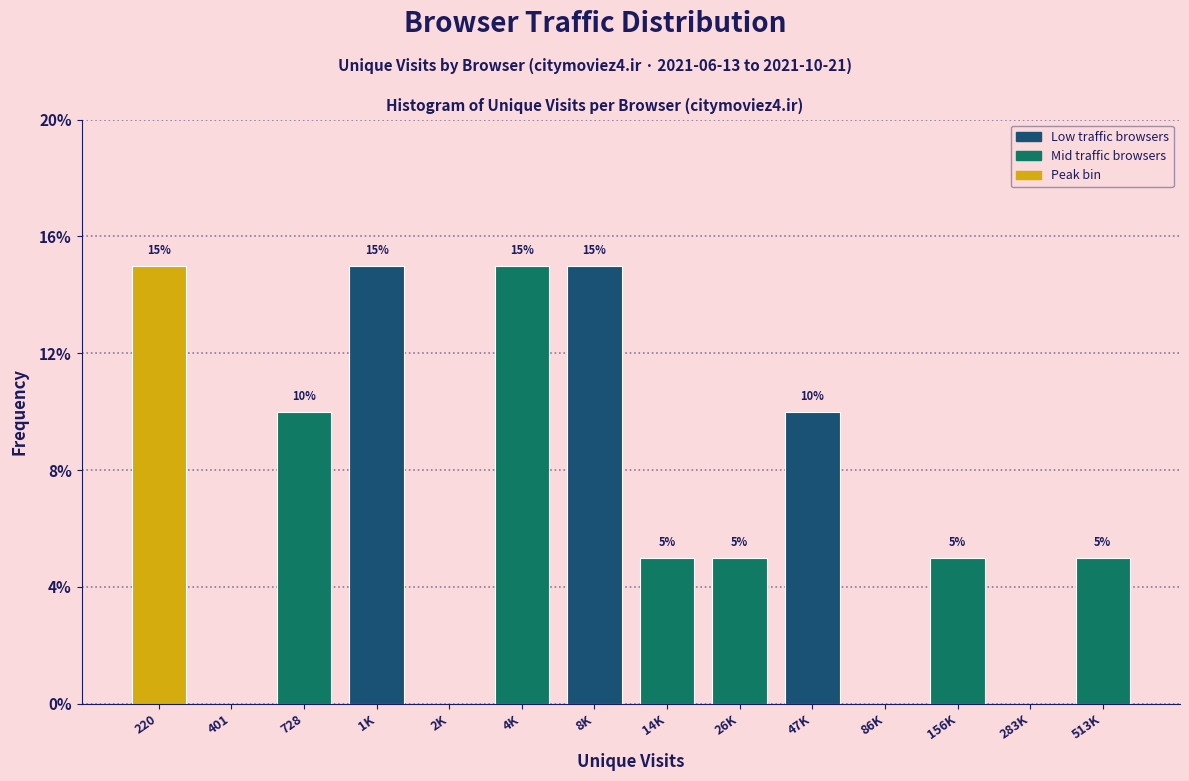

Reading left to right, transcribe all the data shown in this chart.

220=15	401=0	728=10	1K=15	2K=0	4K=15	8K=15	14K=5	26K=5	47K=10	86K=0	156K=5	283K=0	513K=5